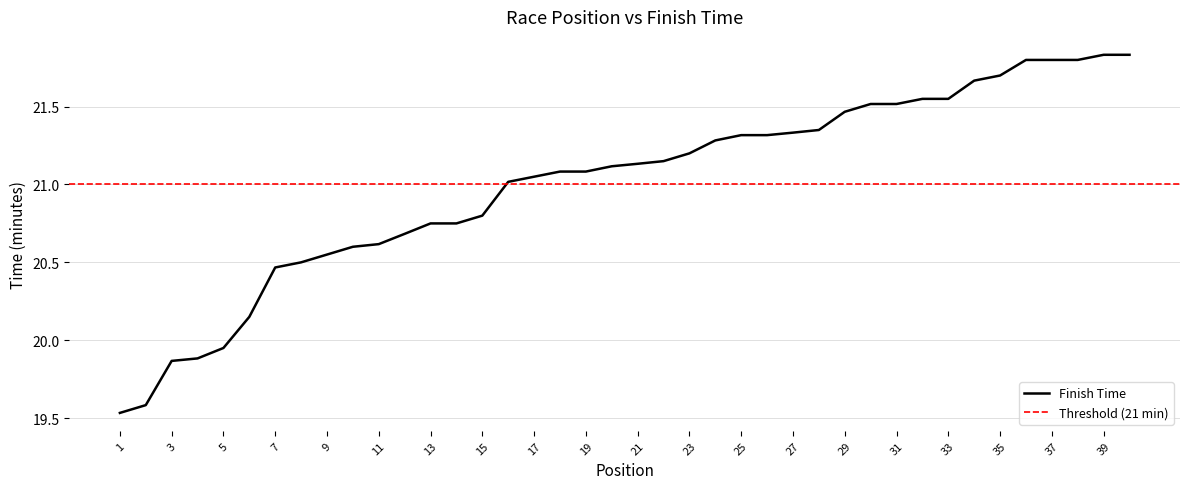

What is the change in value from 4 to 17?

+1.2